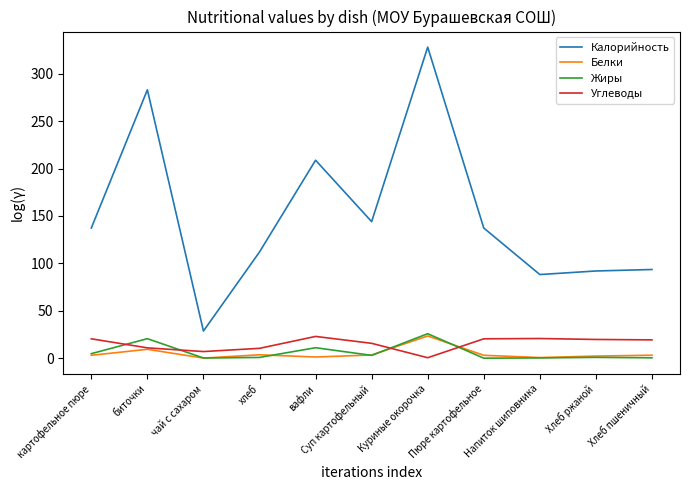

Is it true that Калорийность equals 183.0 at хлеб?

False